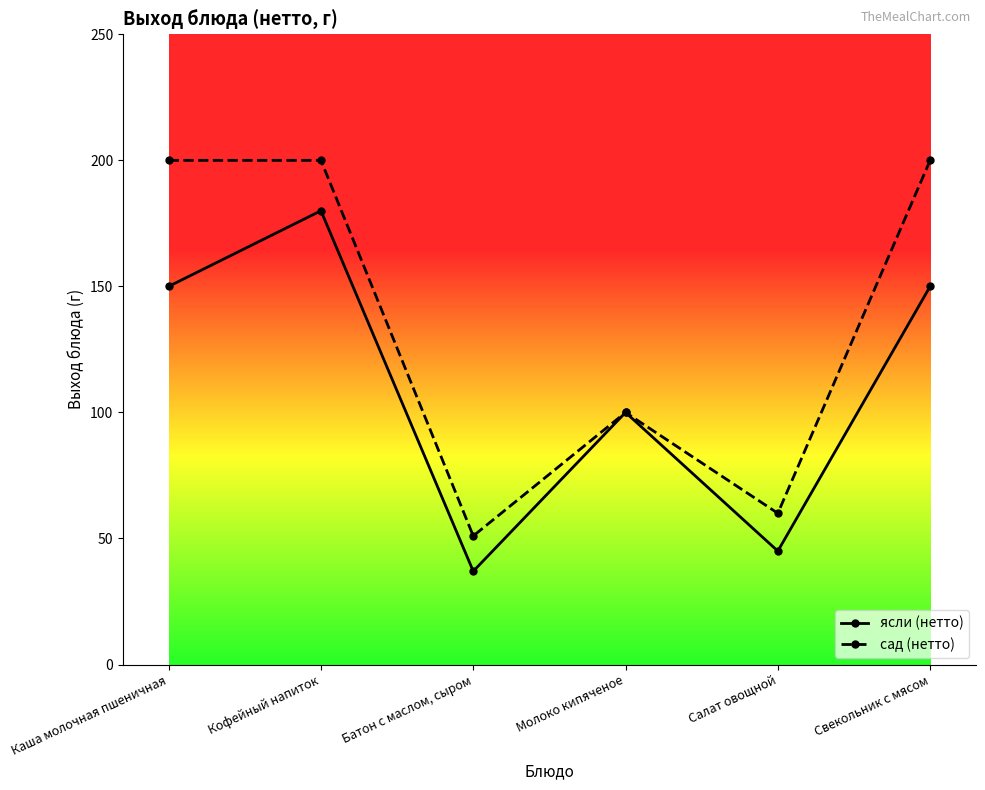

What is the value of the ясли (нетто) point at the 5th from the left?

45